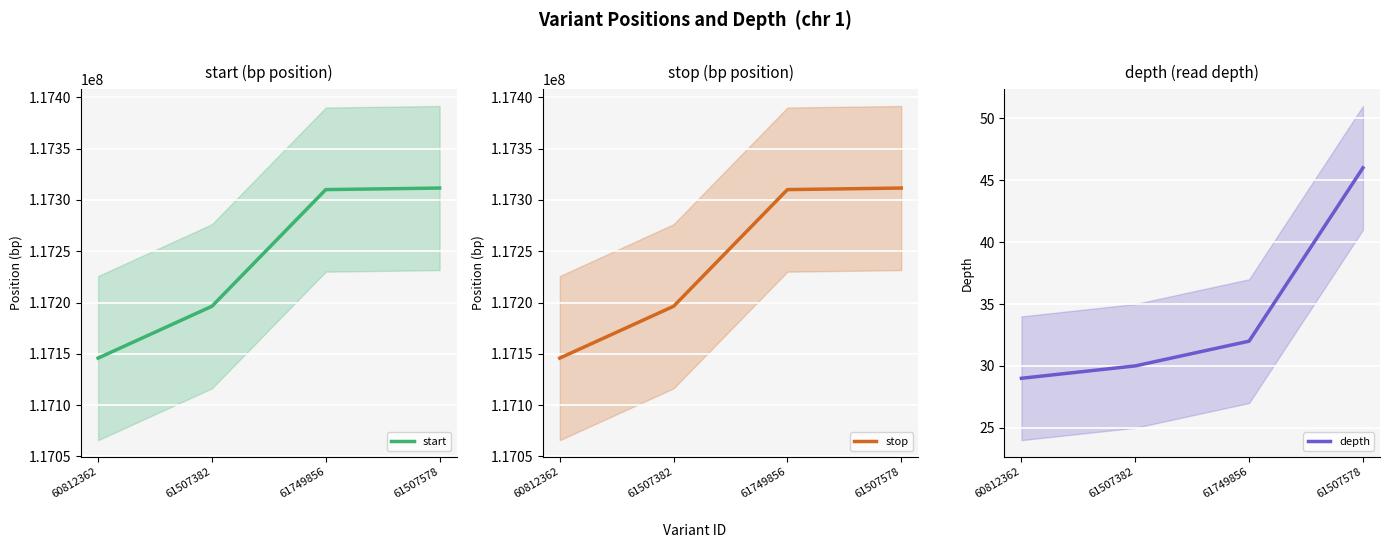

True or false: depth has a value of 77 at 61507578.

False